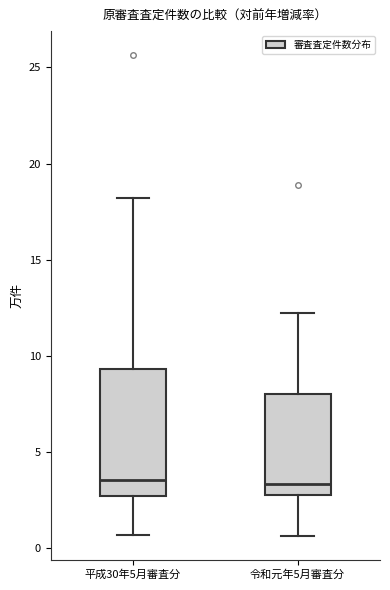

Comparing the boxes themselves (not the whiskers), which one is the tallest?

平成30年5月審査分